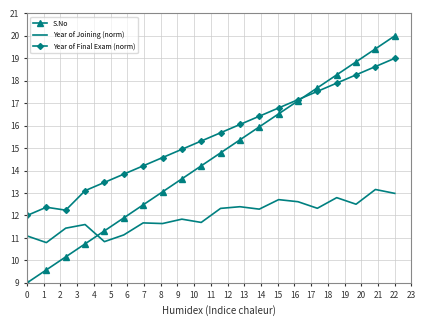

What is the minimum value shown in the chart?

9.0